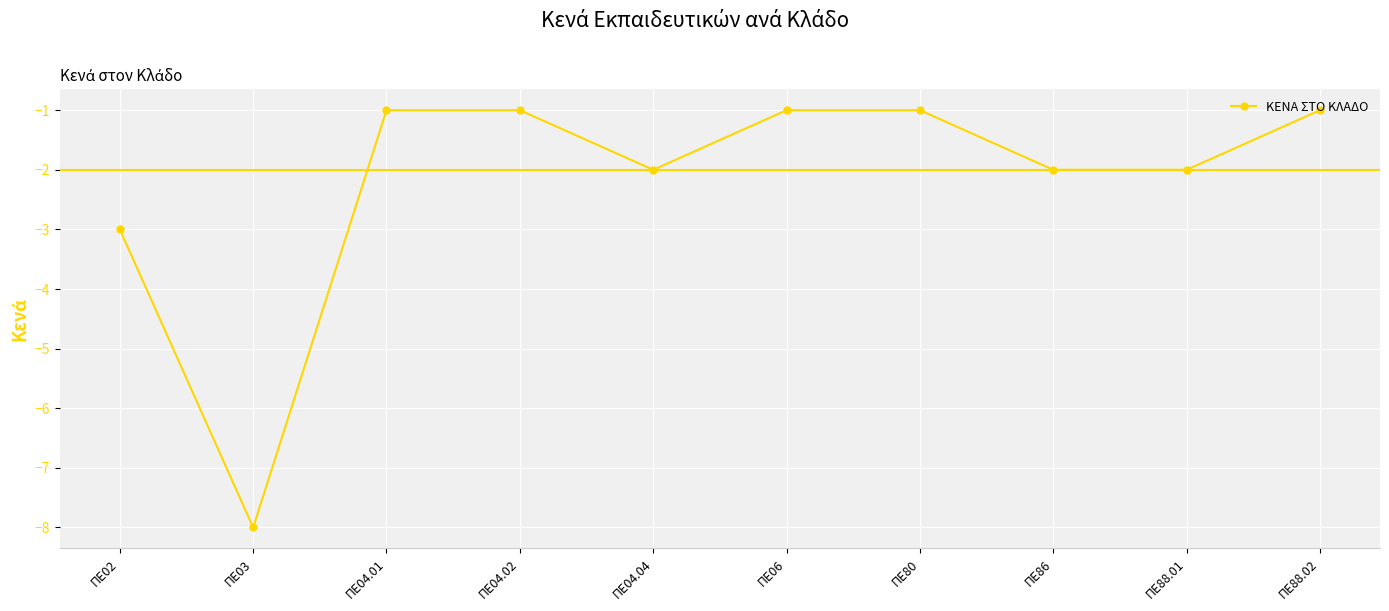

Reading right to left, what are all the values shown in this chart?

ΠΕ88.02=-1	ΠΕ88.01=-2	ΠΕ86=-2	ΠΕ80=-1	ΠΕ06=-1	ΠΕ04.04=-2	ΠΕ04.02=-1	ΠΕ04.01=-1	ΠΕ03=-8	ΠΕ02=-3